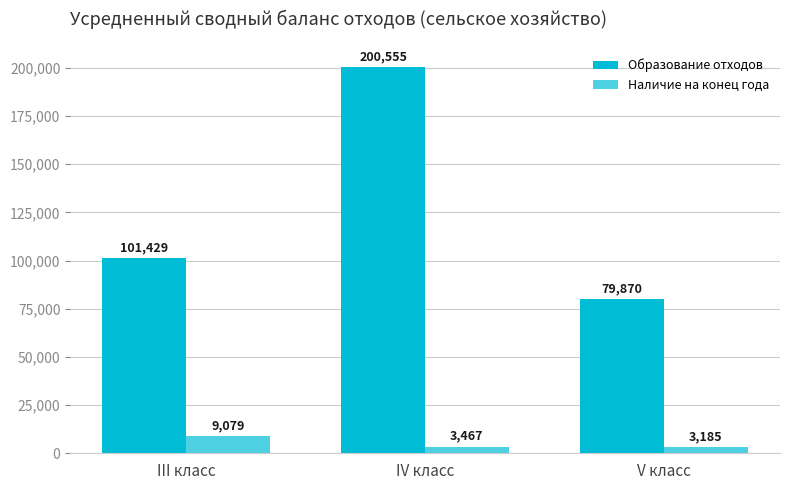

Is it true that Образование отходов equals 79870.0 at V класс?

True